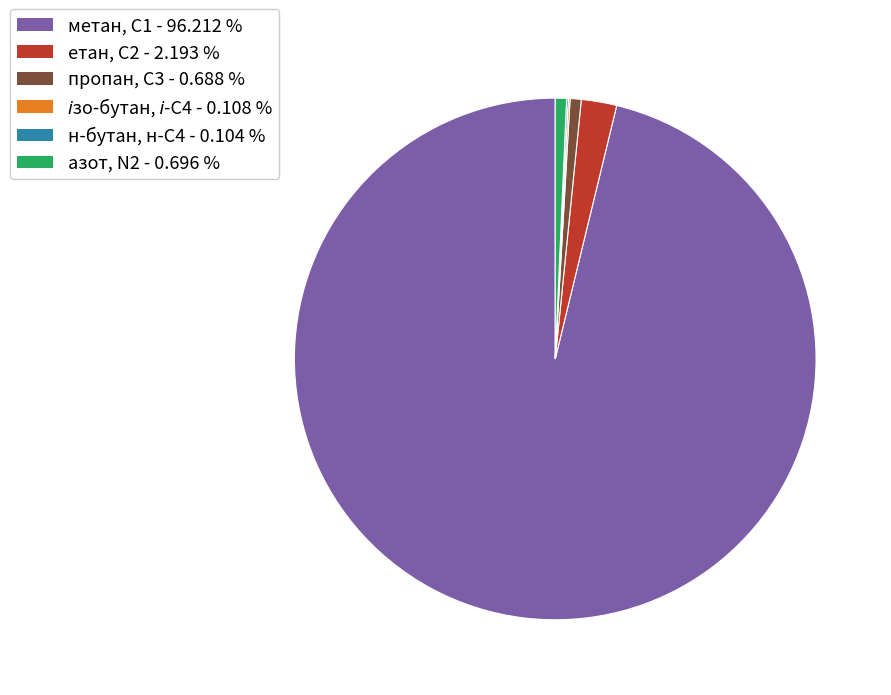

Is there any slice that represents more than half of the pie?

Yes